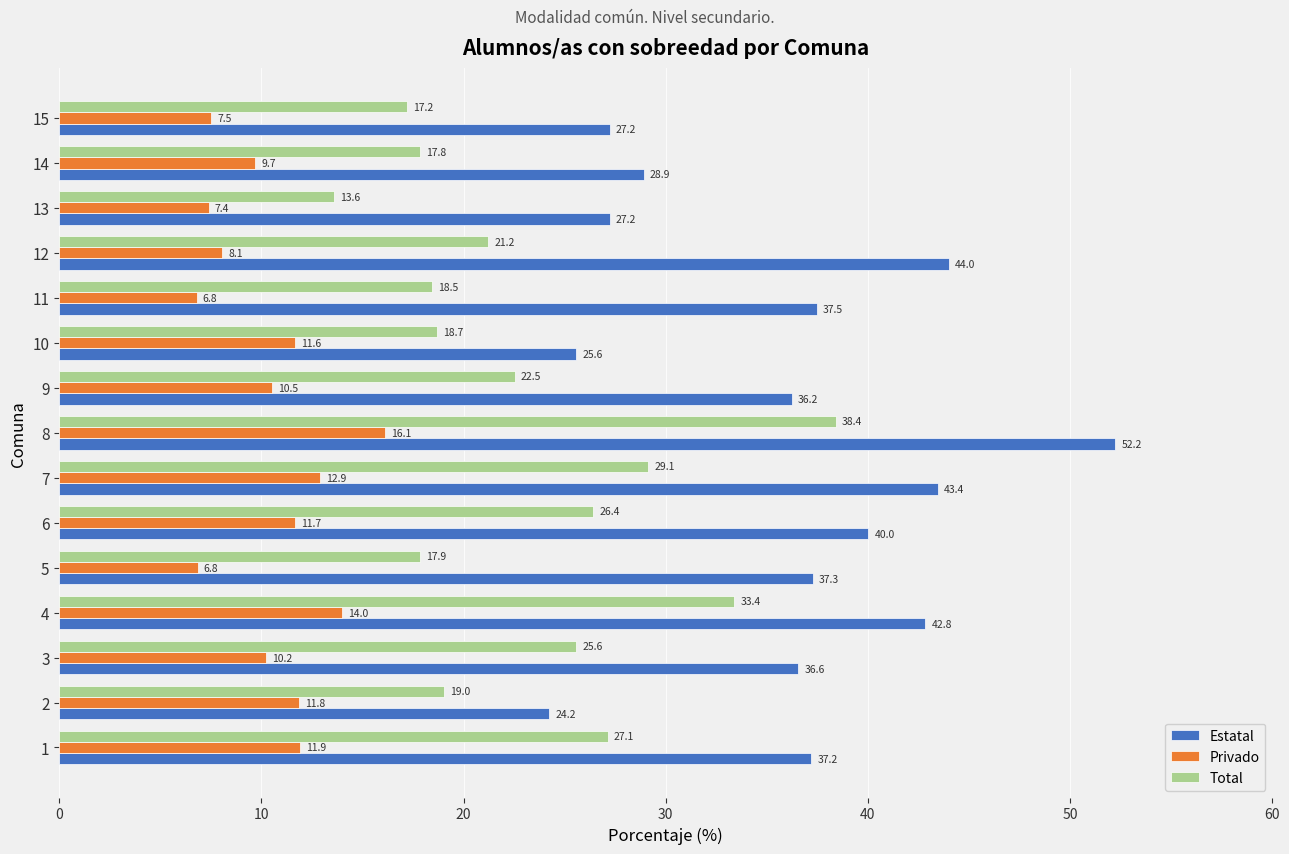

What is the sum of all Privado values?

157.1